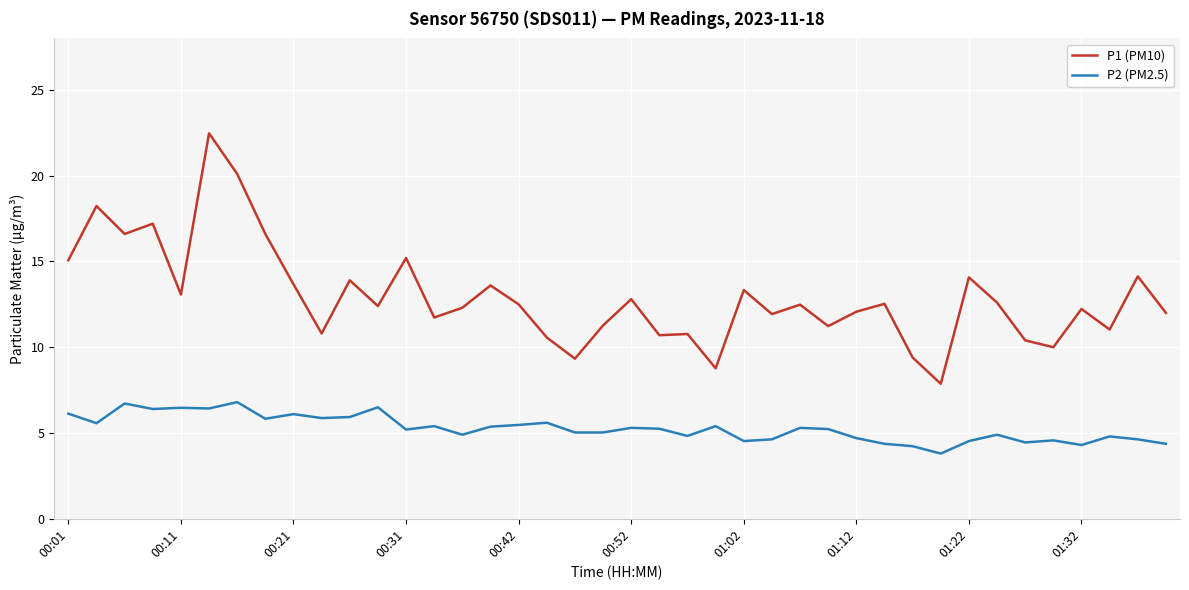

True or false: P1 (PM10) and P2 (PM2.5) intersect in this chart.

False